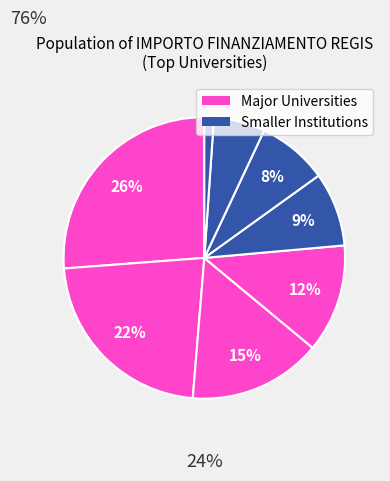

How many slices are in this pie chart?

8